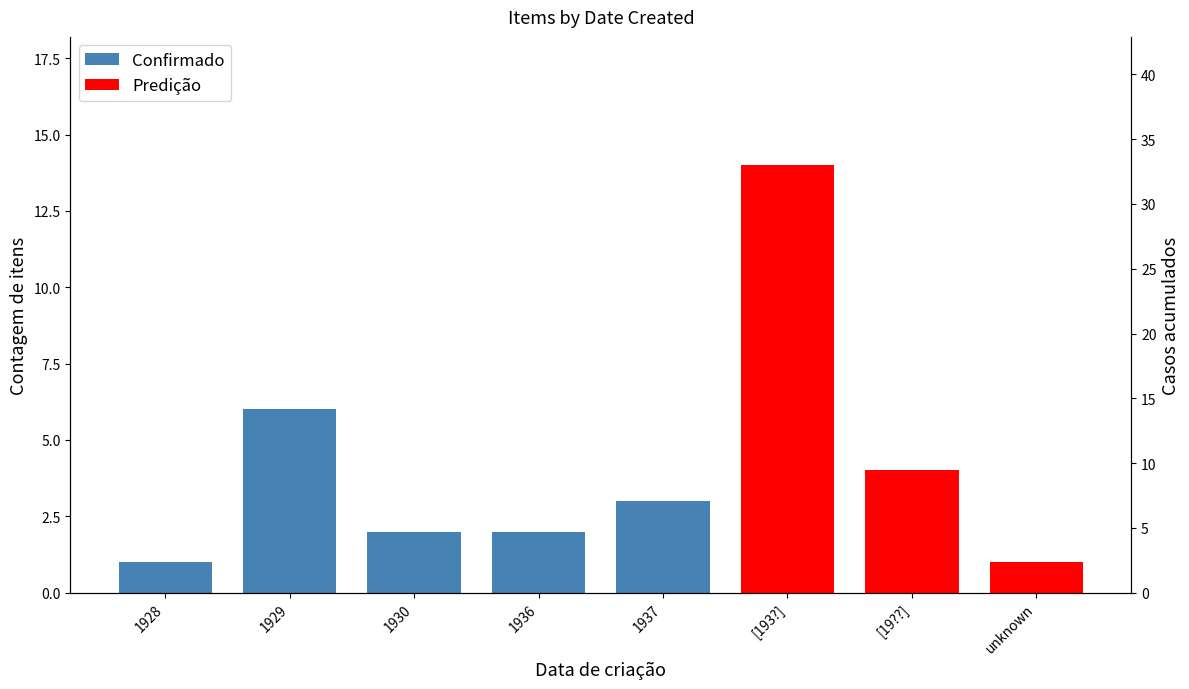

How many groups of bars are there?

8